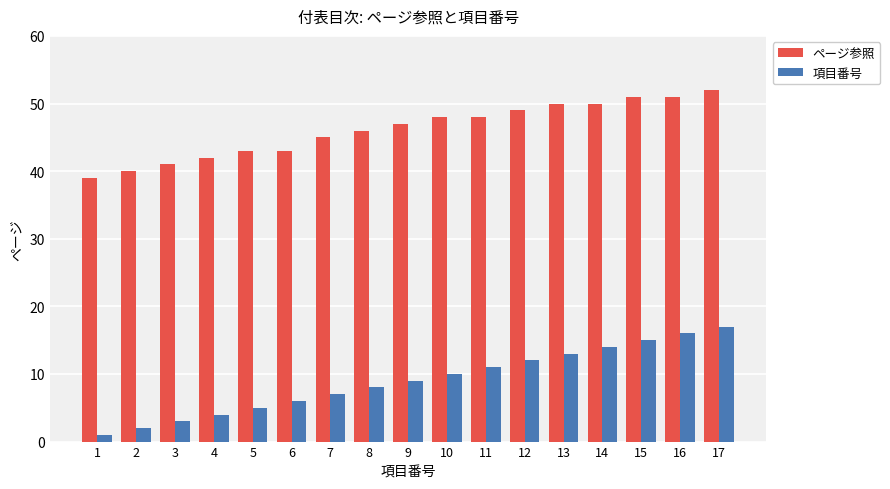

Is the value of 項目番号 at 9 greater than the value of ページ参照 at 2?

No